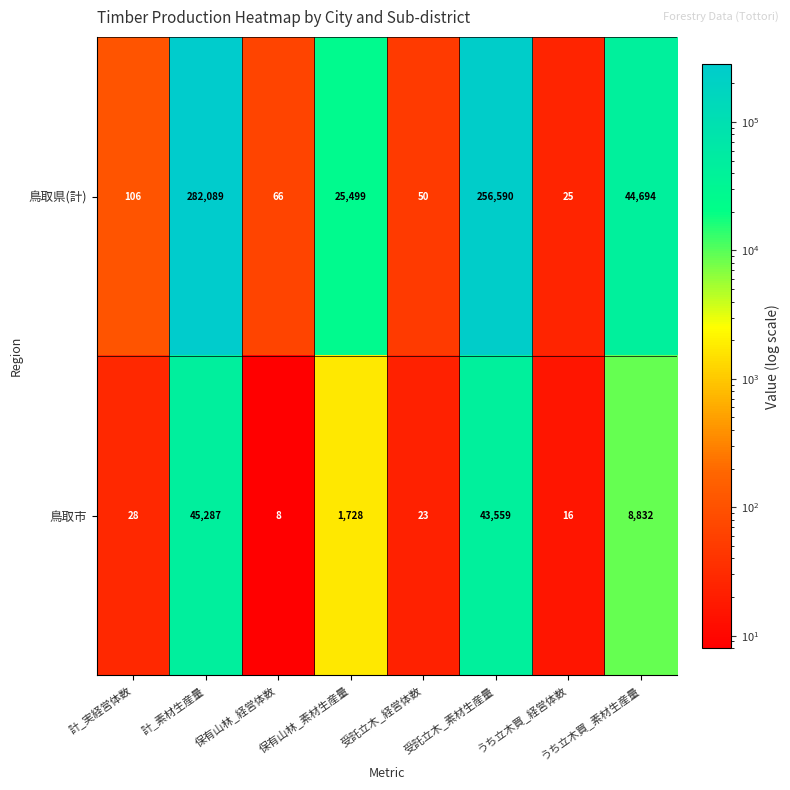

Which series changed the most between 保有山林_素材生産量 and うち立木買_素材生産量?

鳥取県(計)